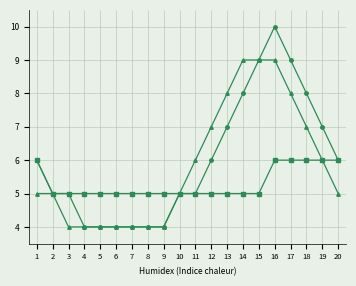

What is the total value across all series at 17?

23